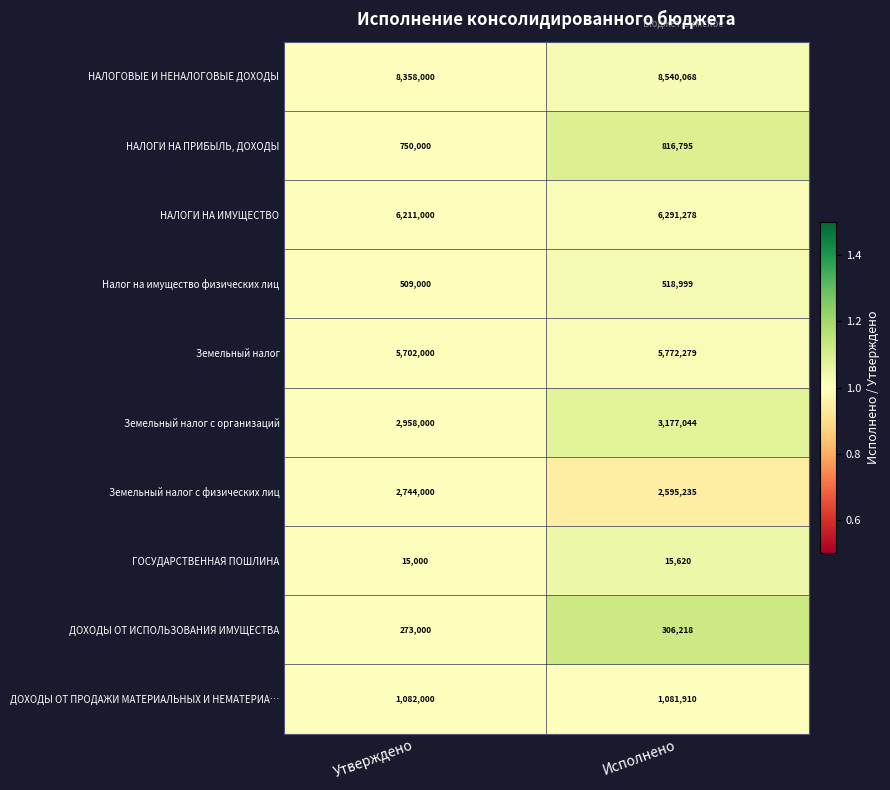

What is the difference between the Земельный налог с физических лиц values at Исполнено and Утверждено?

148765